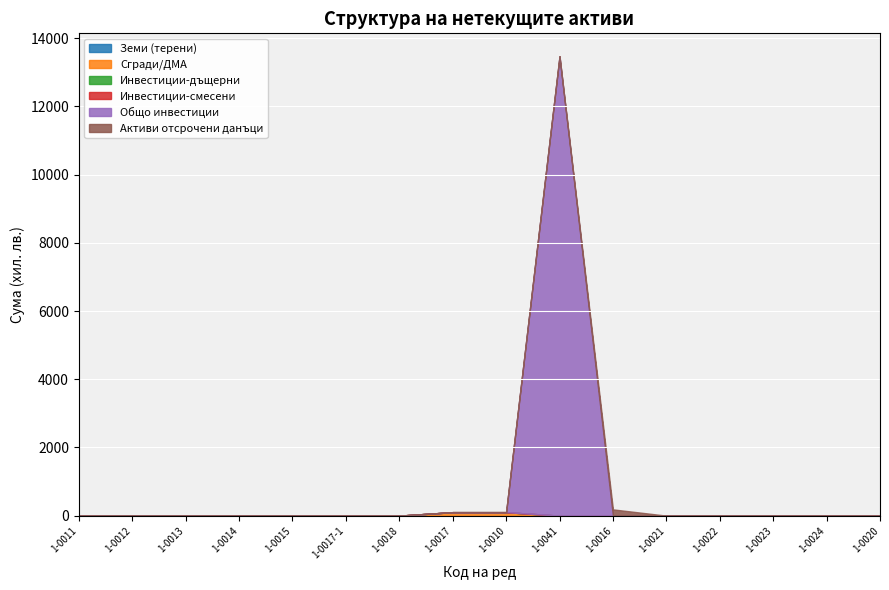

Which has a higher value, 1-0014 or 1-0021?

1-0014